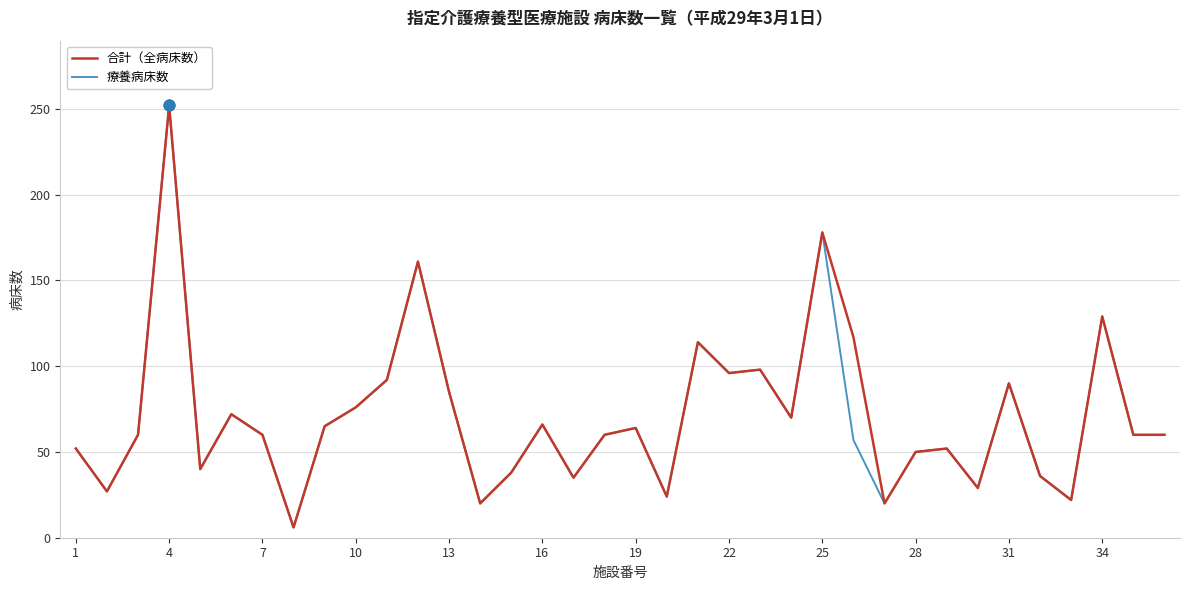

What is the greatest value displayed?

252